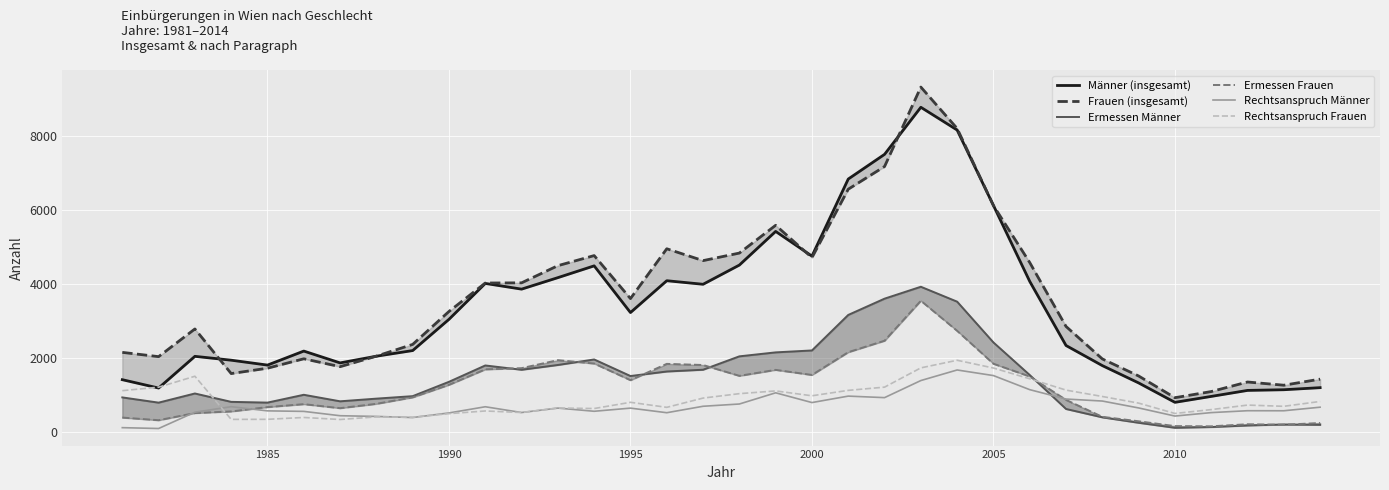

Reading right to left, extract all data points from this chart.

Männer (insgesamt): 1206	1150	1132	970	810	1334	1801	2343	4073	6121	8156	8770	7500	6834	4755	5421	4513	3995	4091	3232	4492	4174	3864	4018	3050	2207	2055	1874	2193	1815	1947	2051	1196	1421
Frauen (insgesamt): 1436	1272	1359	1101	935	1521	1981	2857	4581	6119	8198	9315	7172	6560	4714	5586	4837	4633	4953	3609	4769	4497	4034	4029	3262	2373	2056	1772	1985	1731	1586	2790	2043	2158
Ermessen Männer: 204	213	186	144	124	259	406	631	1547	2426	3526	3928	3607	3168	2210	2158	2051	1690	1642	1520	1967	1818	1689	1805	1364	977	910	838	1014	803	823	1049	802	943
Ermessen Frauen: 252	206	219	163	169	299	419	876	1508	1851	2739	3551	2472	2163	1549	1686	1525	1817	1848	1408	1857	1948	1732	1700	1283	945	770	653	761	682	565	521	328	399
Rechtsanspruch Männer: 679	583	584	533	440	659	845	899	1152	1532	1683	1398	937	978	804	1067	765	704	530	654	569	655	535	691	524	400	430	449	566	580	693	544	104	127
Rechtsanspruch Frauen: 834	703	736	614	510	789	968	1140	1445	1736	1945	1740	1220	1133	987	1118	1044	925	675	811	643	657	536	577	505	407	418	347	402	352	350	1514	1219	1125